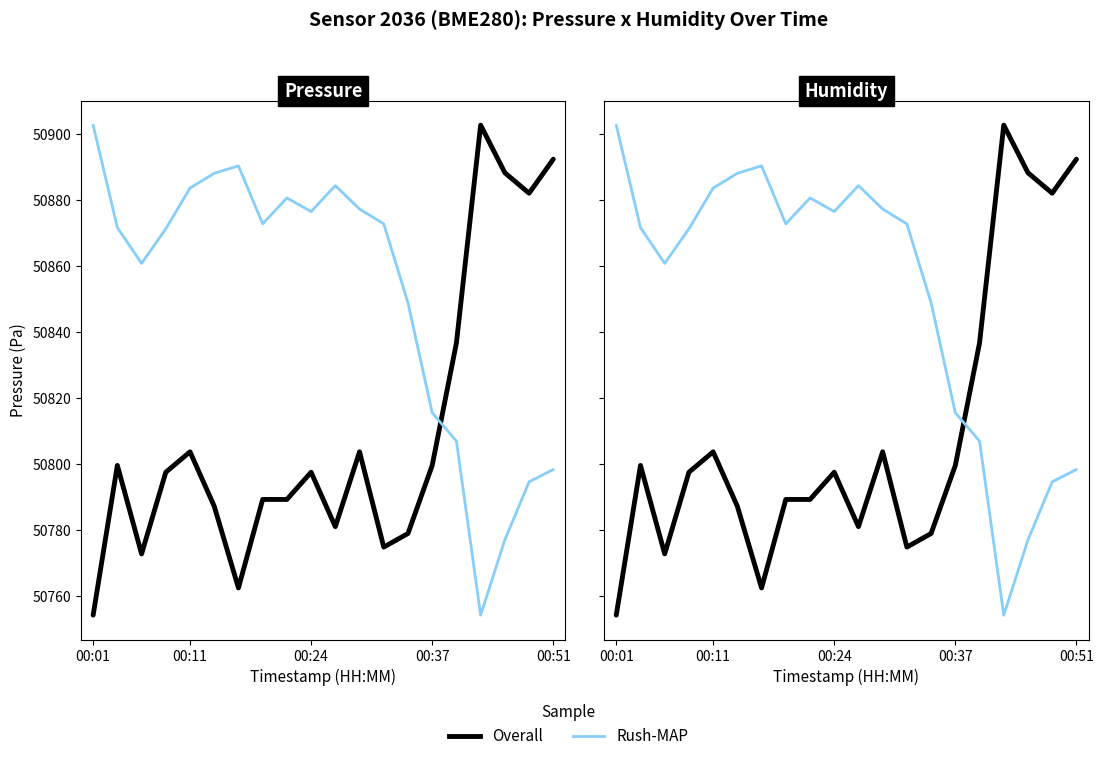

What is the maximum value for Overall?

50902.6